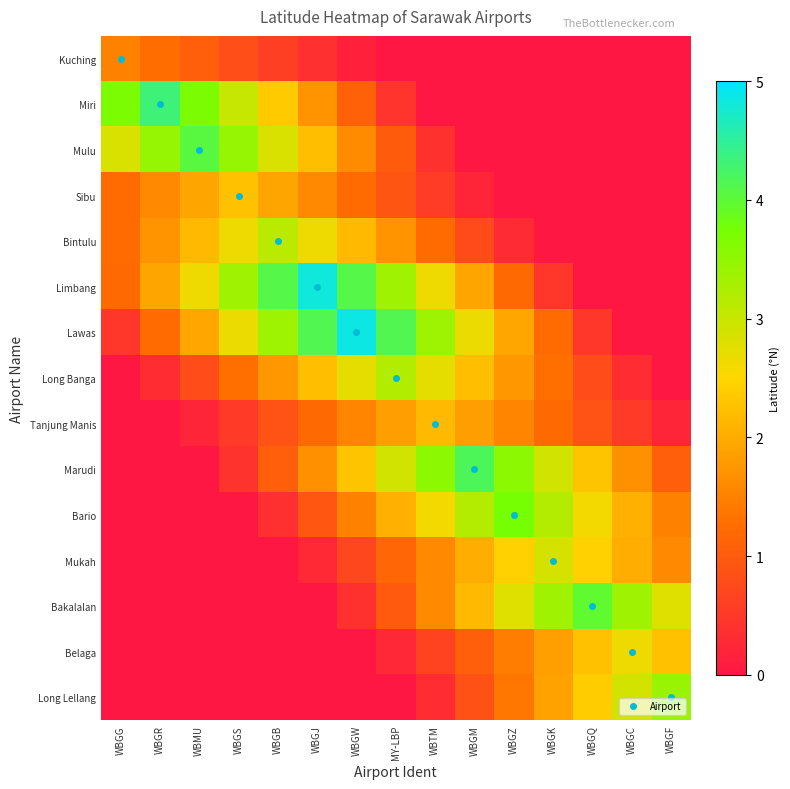

Which has a higher value, WBGB or WBGR?

WBGR